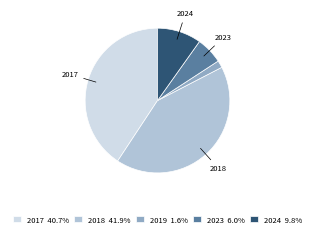

Is there a majority slice in this chart?

No